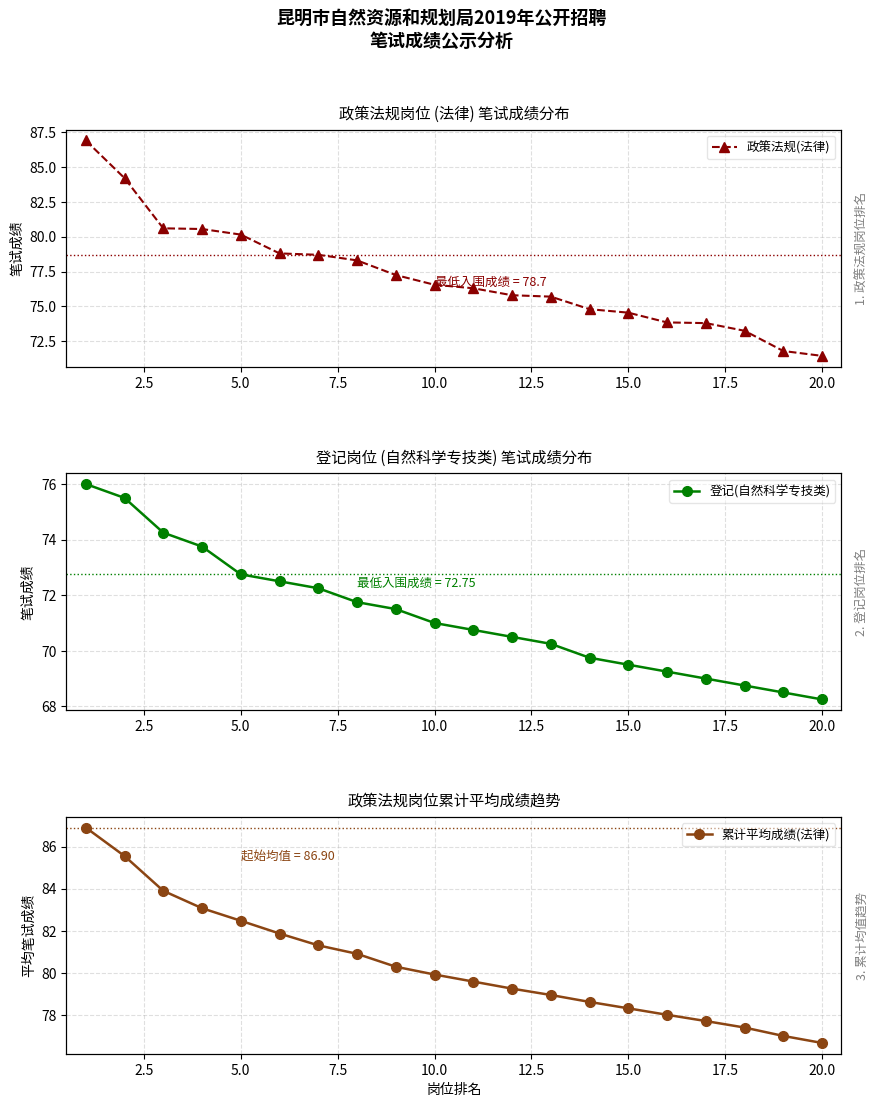

Between 15.0 and 20.0, which series saw the biggest shift?

政策法规(法律)